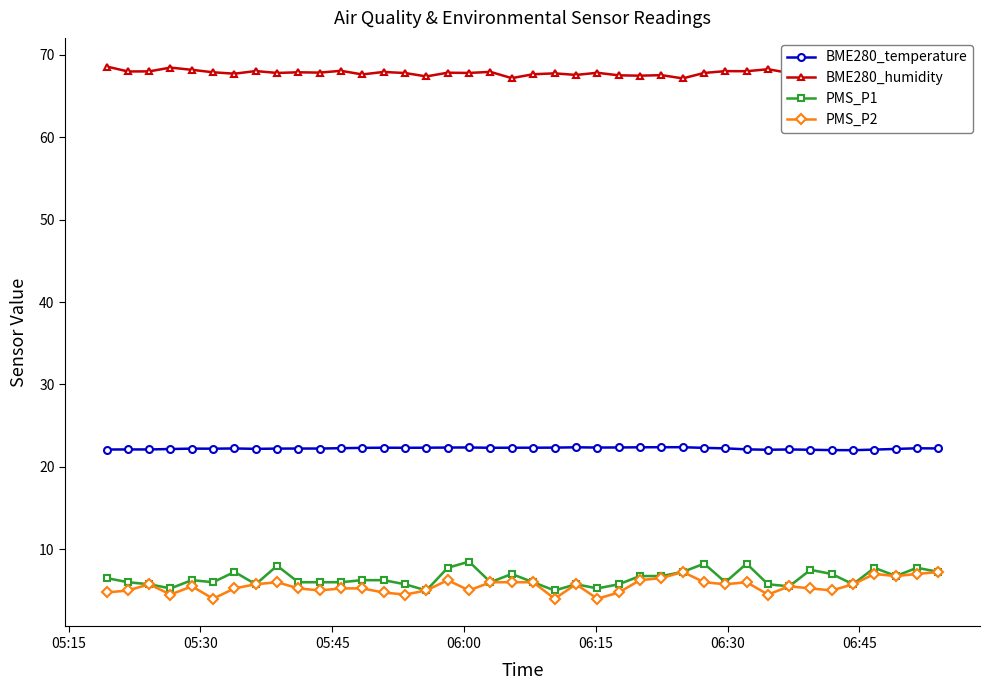

What is the difference between the maximum and minimum values in the BME280_humidity series?

1.6